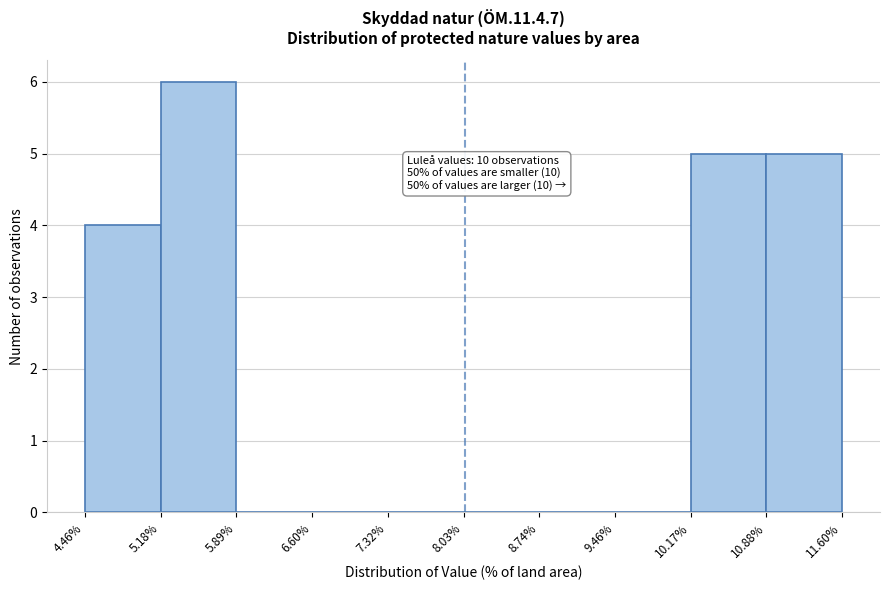

Which range on the x-axis has the tallest bar?

5.18% to 5.89%